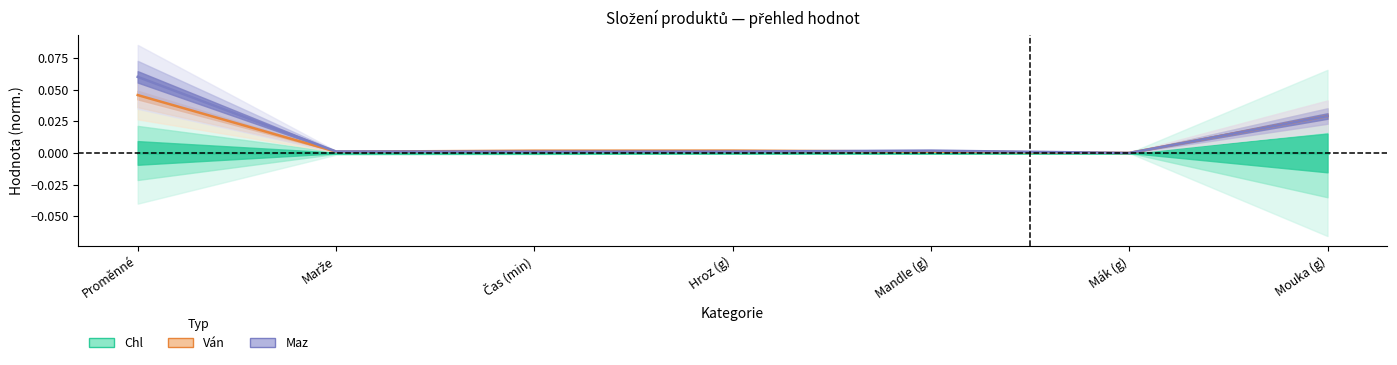

What is the sum of all Ván values?

0.1